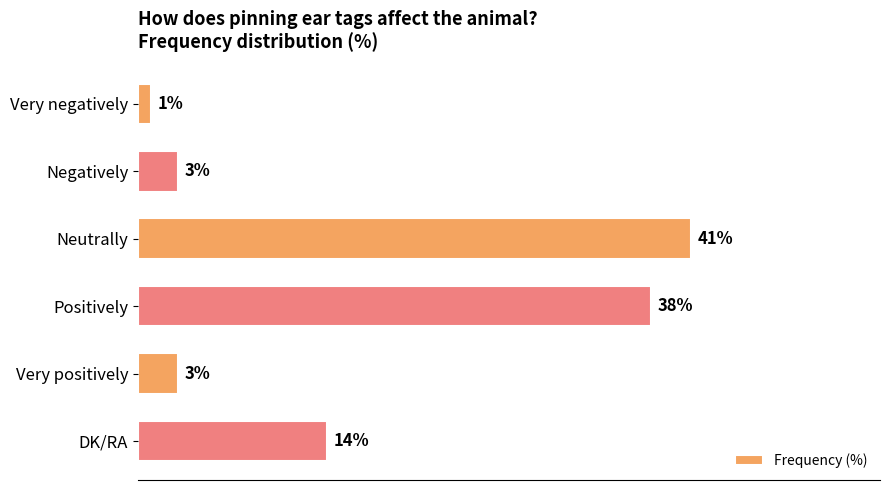

Which has a higher value, Negatively or Neutrally?

Neutrally